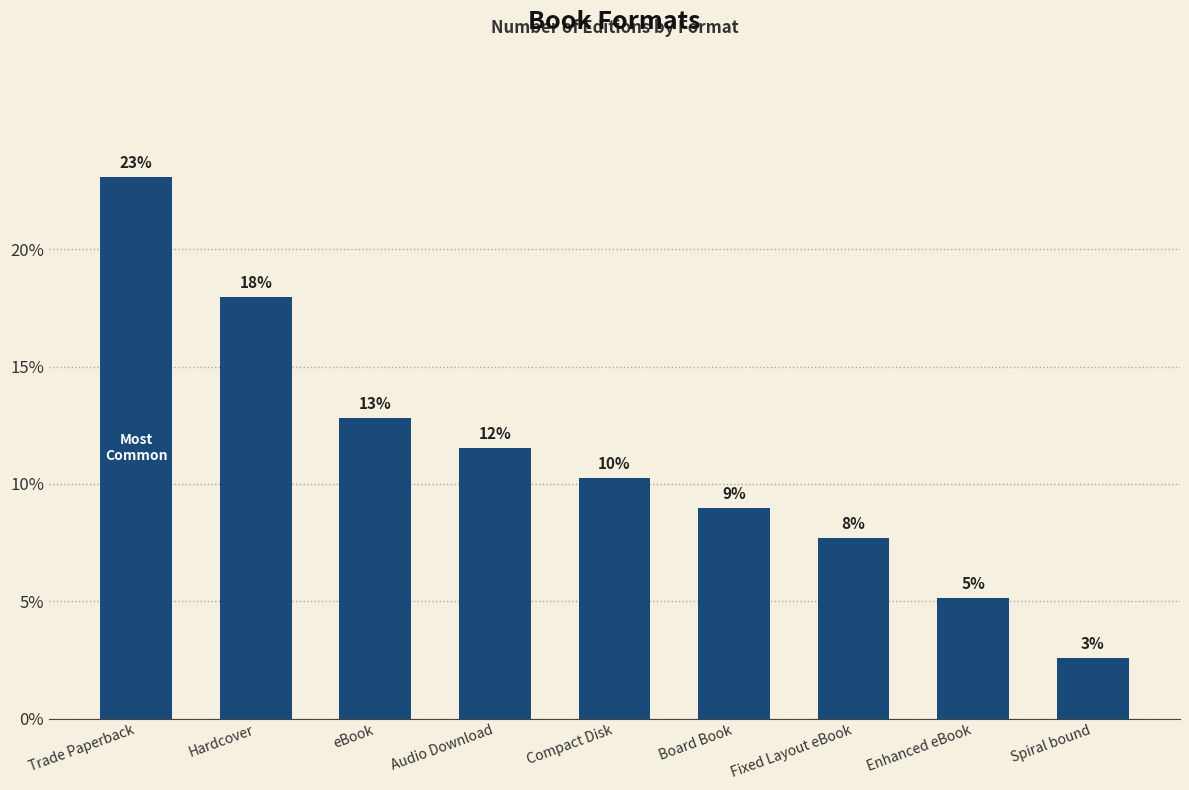

Which label corresponds to the smallest value in the chart?

Spiral bound